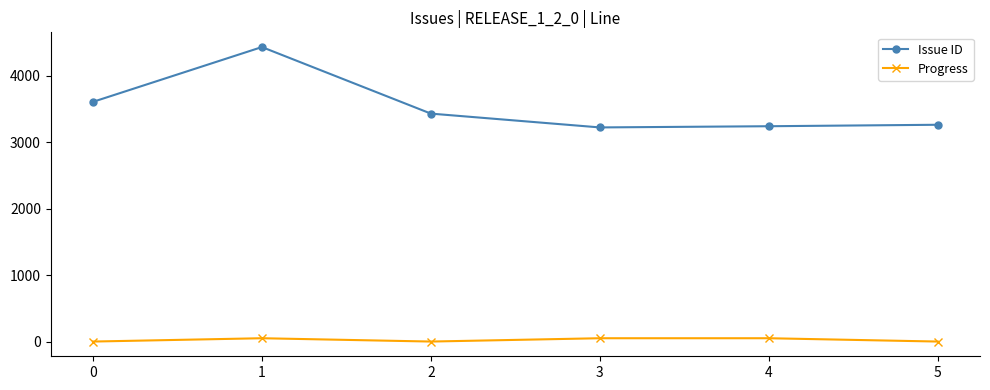

Rank the series at 0 from highest to lowest value.

Issue ID, Progress